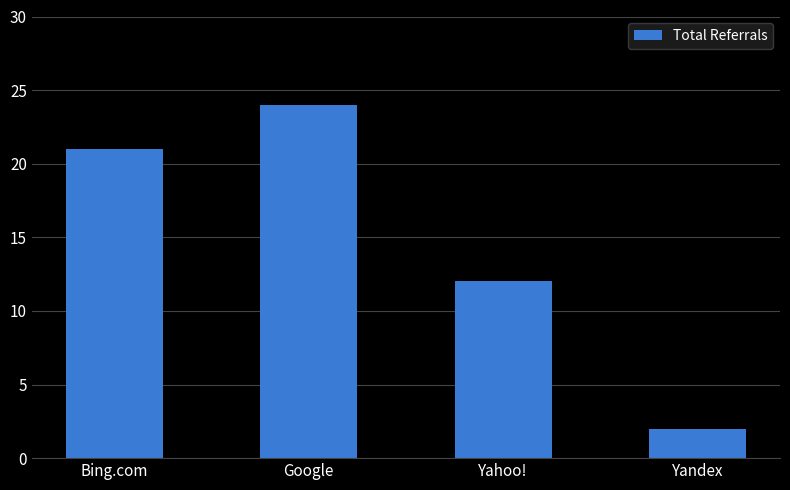

What is the difference between the second highest and minimum values?

19